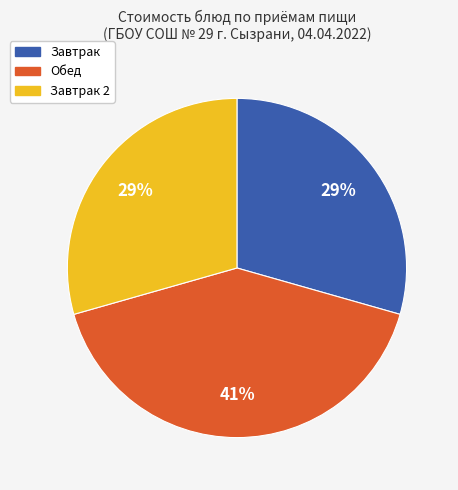

To the nearest percent, what is the difference between the largest and smallest slice percentages?

12%